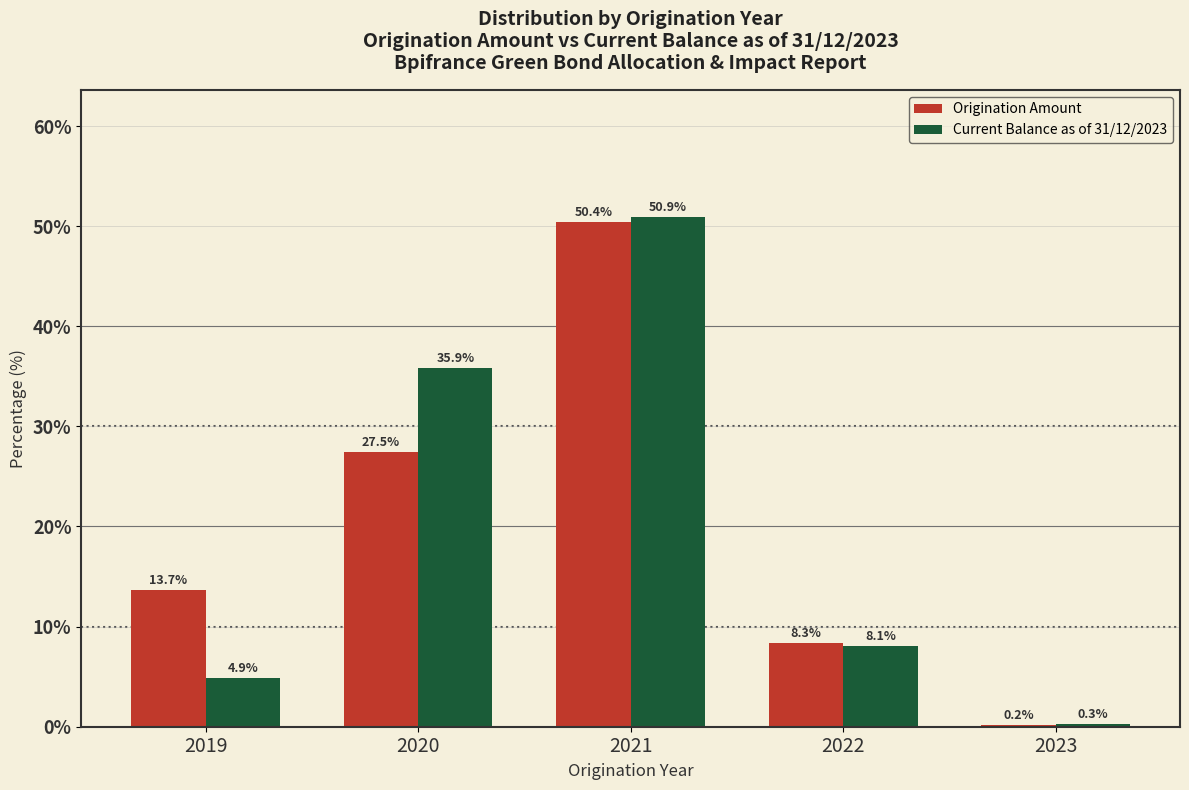

Reading left to right, extract all data points from this chart.

Origination Amount: 2019=13.7	2020=27.5	2021=50.4	2022=8.3	2023=0.2
Current Balance as of 31/12/2023: 2019=4.9	2020=35.9	2021=50.9	2022=8.1	2023=0.3